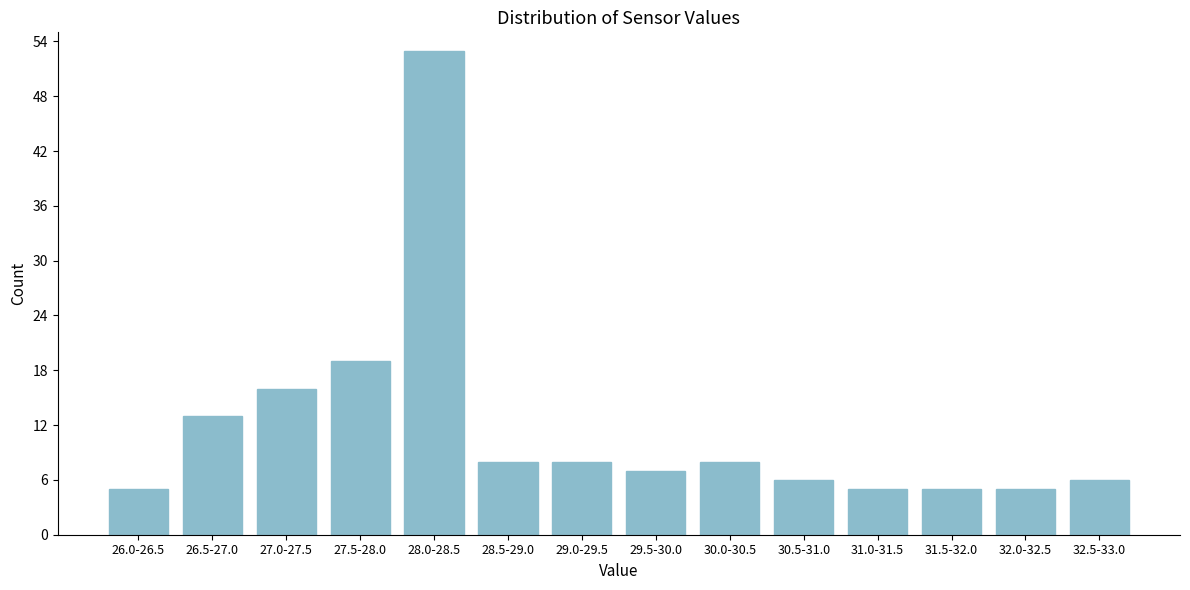

Reading left to right, transcribe all the data shown in this chart.

5	13	16	19	53	8	8	7	8	6	5	5	5	6